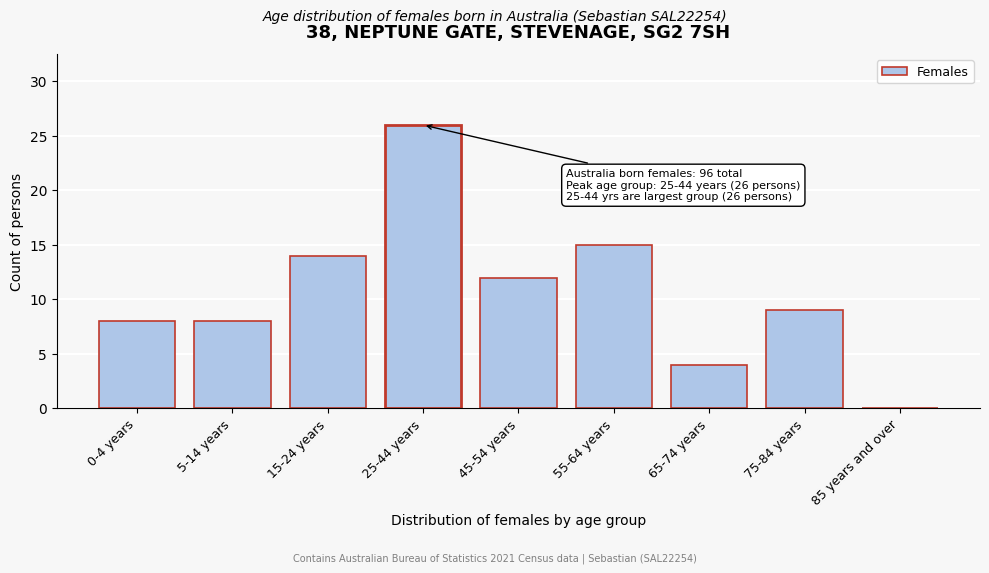

Reading right to left, list all the values displayed in this chart.

85 years and over=0	75-84 years=9	65-74 years=4	55-64 years=15	45-54 years=12	25-44 years=26	15-24 years=14	5-14 years=8	0-4 years=8